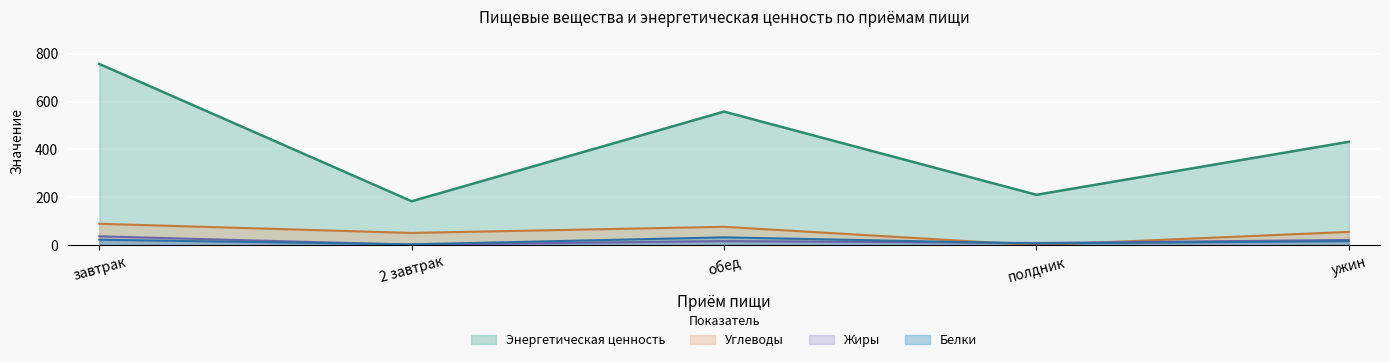

At which label is Углеводы closest to 44?

2 завтрак